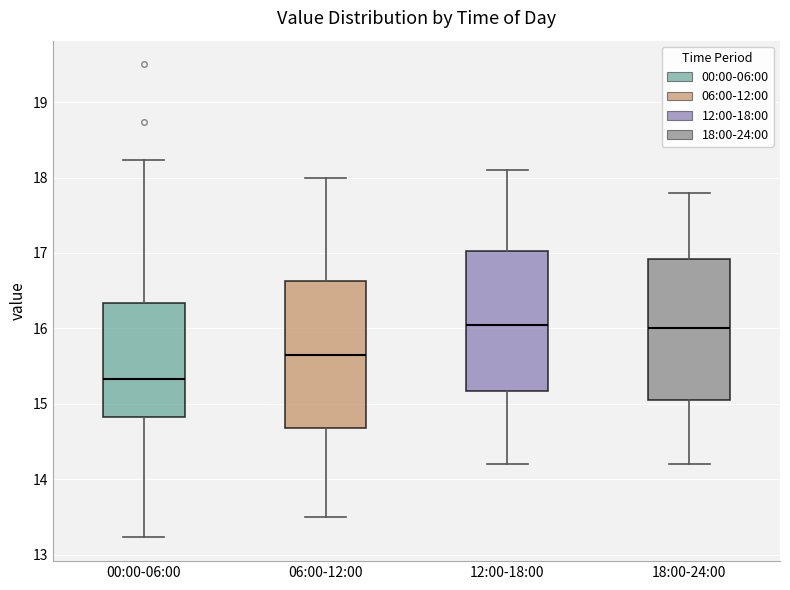

Reading left to right, read every box against the y-axis: the position of its median line, the range the box covers, and the ends of its whiskers. The values are not printed on the chart, so give them approximately, as read against the axis.

00:00-06:00: median 15.3, box 14.8 to 16.3, whiskers 13.2 to 18.2
06:00-12:00: median 15.7, box 14.7 to 16.6, whiskers 13.5 to 18.0
12:00-18:00: median 16.1, box 15.2 to 17.0, whiskers 14.2 to 18.1
18:00-24:00: median 16.0, box 15.1 to 16.9, whiskers 14.2 to 17.8